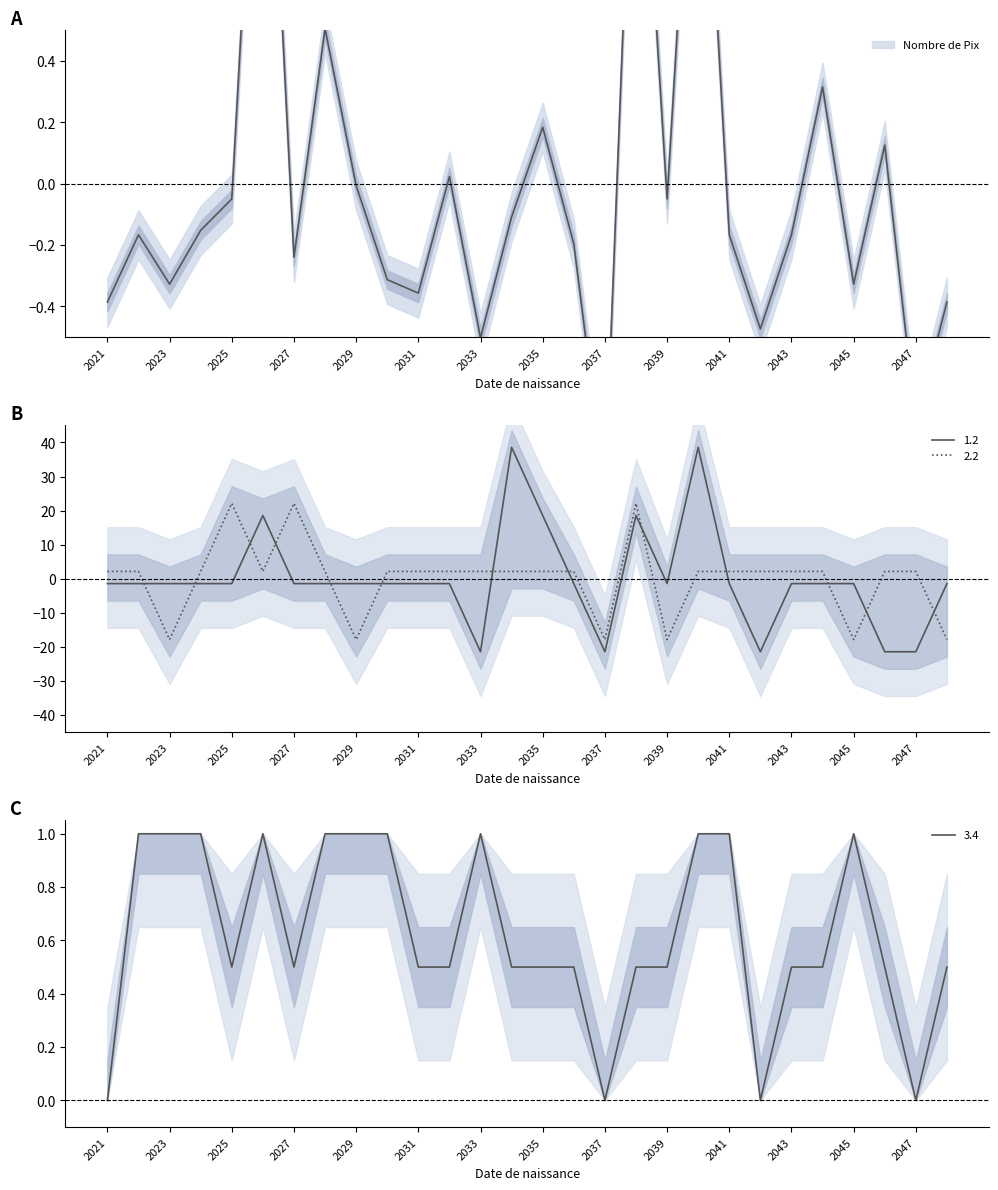

Reading left to right, transcribe all the data shown in this chart.

Nombre de Pix: -0.4	-0.2	-0.3	-0.2	-0.0	1.8	-0.2	0.5	-0.0	-0.3	-0.4	0.0	-0.5	-0.1	0.2	-0.2	-1.0	1.6	-0.0	1.6	-0.2	-0.5	-0.2	0.3	-0.3	0.1	-0.8	-0.4
1.2: -1.4	-1.4	-1.4	-1.4	-1.4	18.6	-1.4	-1.4	-1.4	-1.4	-1.4	-1.4	-21.4	38.6	18.6	-1.4	-21.4	18.6	-1.4	38.6	-1.4	-21.4	-1.4	-1.4	-1.4	-21.4	-21.4	-1.4
2.2: 2.1	2.1	-17.9	2.1	22.1	2.1	22.1	2.1	-17.9	2.1	2.1	2.1	2.1	2.1	2.1	2.1	-17.9	22.1	-17.9	2.1	2.1	2.1	2.1	2.1	-17.9	2.1	2.1	-17.9
3.4: 0.0	1.0	1.0	1.0	0.5	1.0	0.5	1.0	1.0	1.0	0.5	0.5	1.0	0.5	0.5	0.5	0.0	0.5	0.5	1.0	1.0	0.0	0.5	0.5	1.0	0.5	0.0	0.5